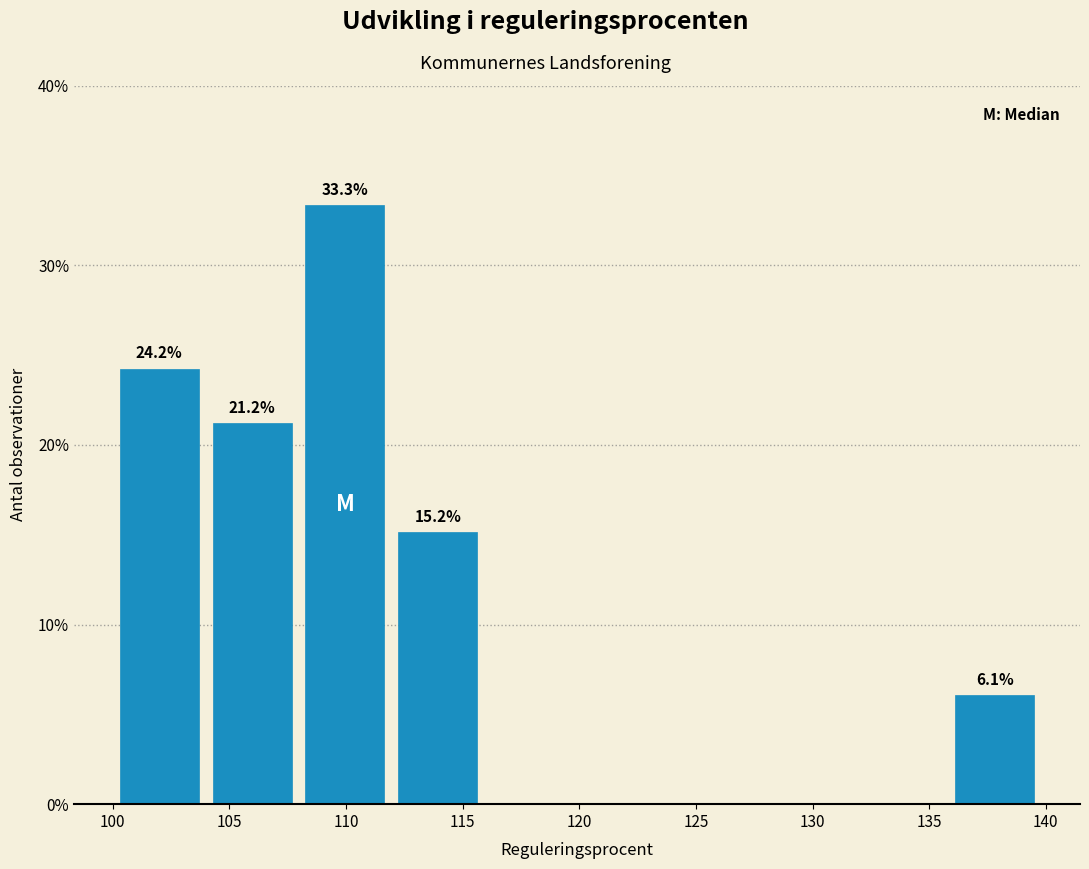

Over which range of the x-axis is the bar tallest?

108 to 112